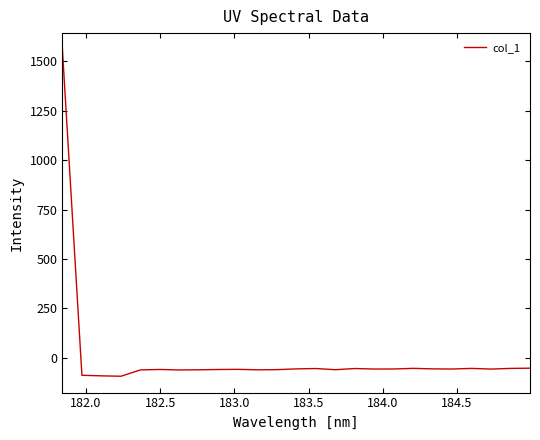

How many categories are shown in the chart?

25